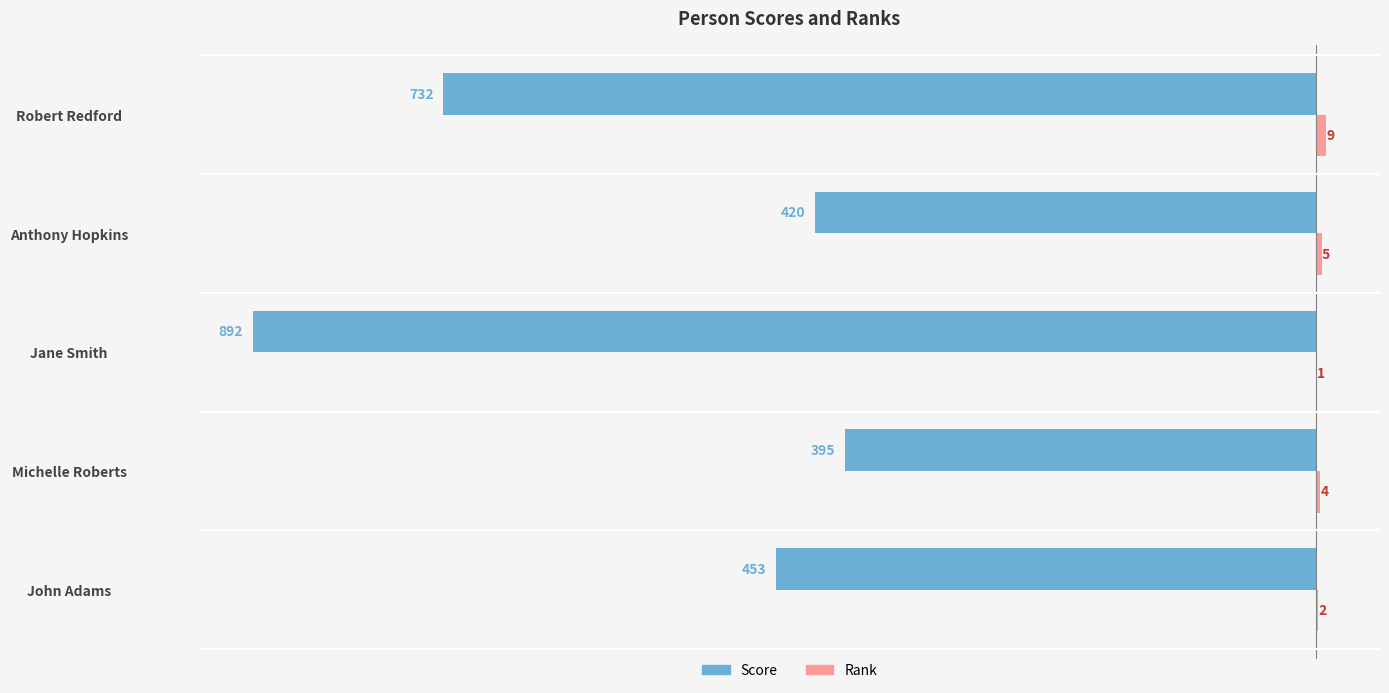

What value does the Score series have at John Adams?

-453